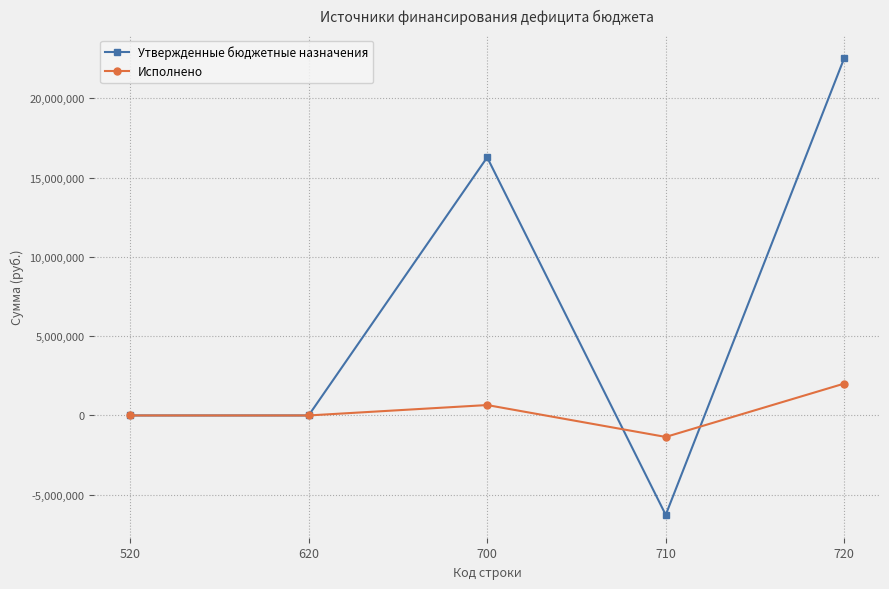

After their last crossing, which series has the higher values: Утвержденные бюджетные назначения or Исполнено?

Утвержденные бюджетные назначения